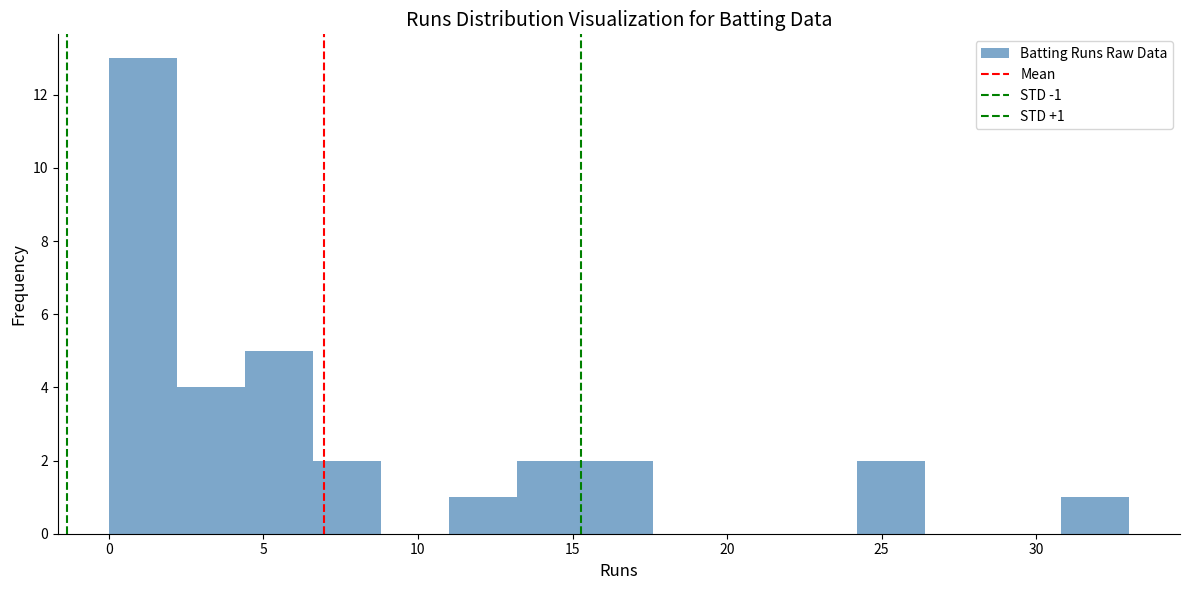

Which range on the x-axis has the tallest bar?

0.0 to 2.2